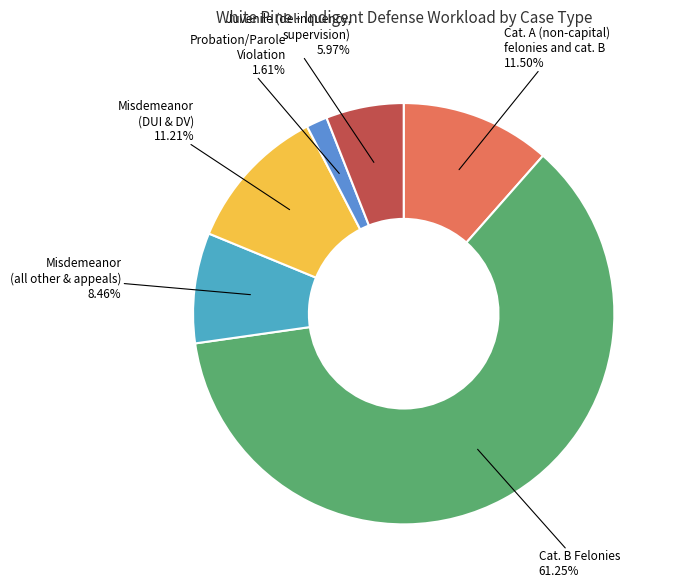

Which category accounts for the majority?

Cat. B Felonies